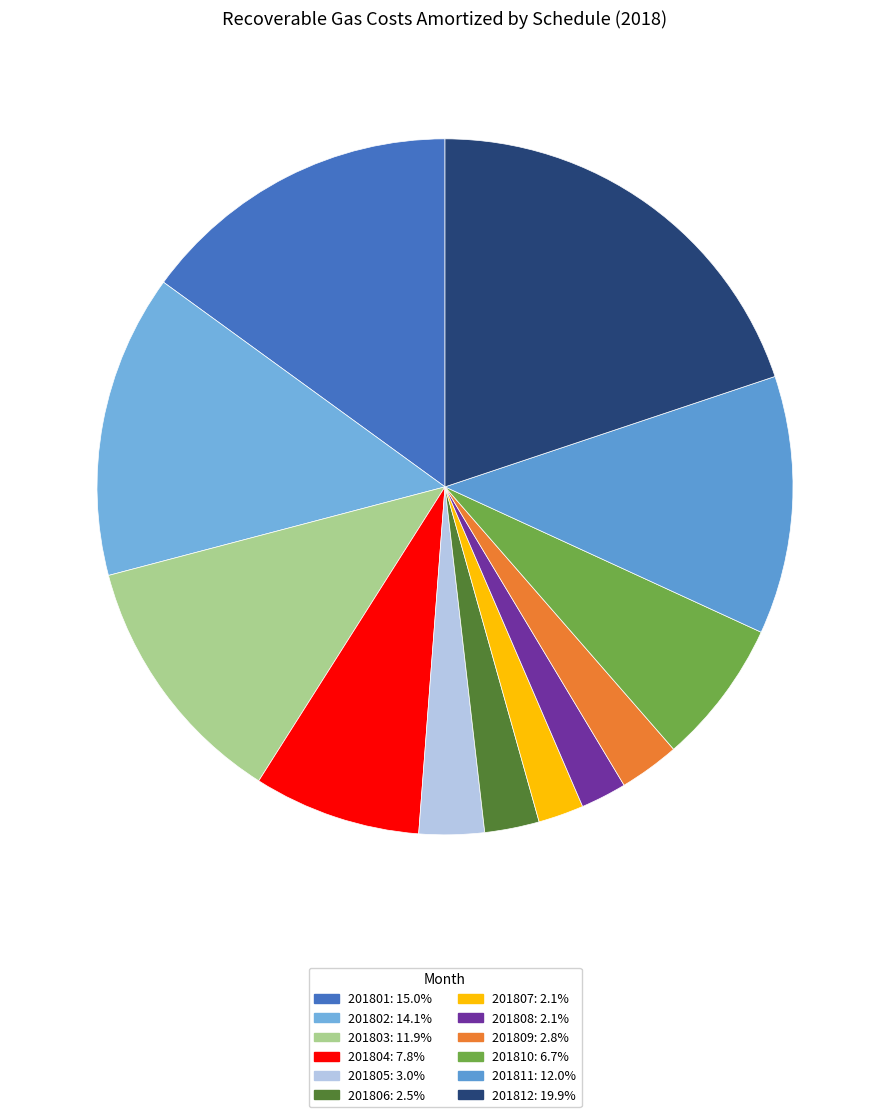

How many slices are in this pie chart?

12